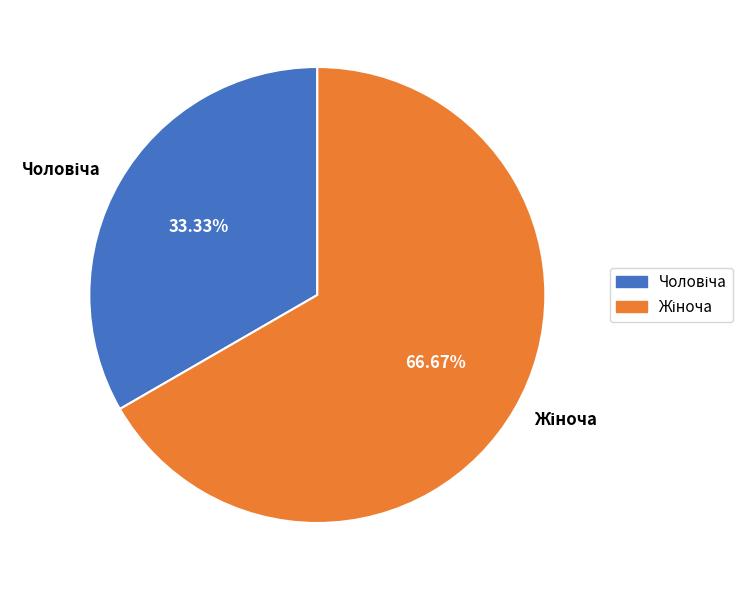

How many segments does this pie chart have?

2